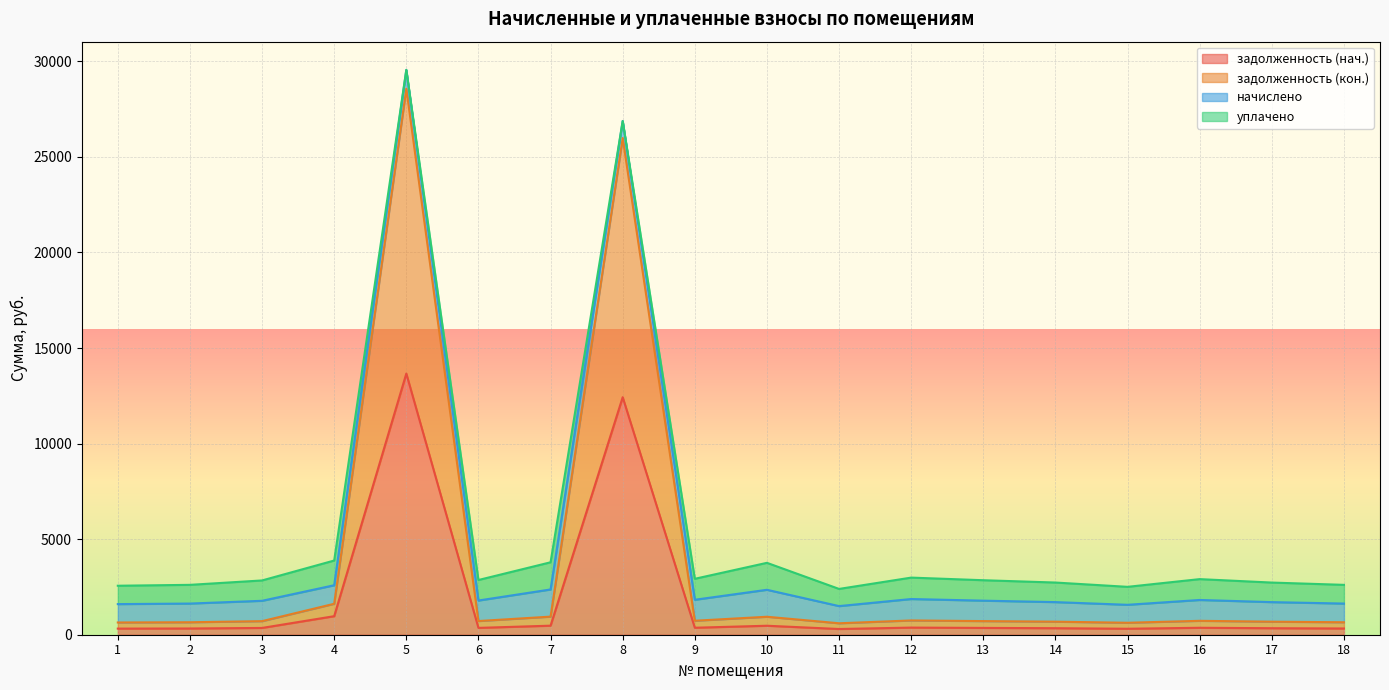

What is the approximate value of задолженность (кон.) at 7?

946.8